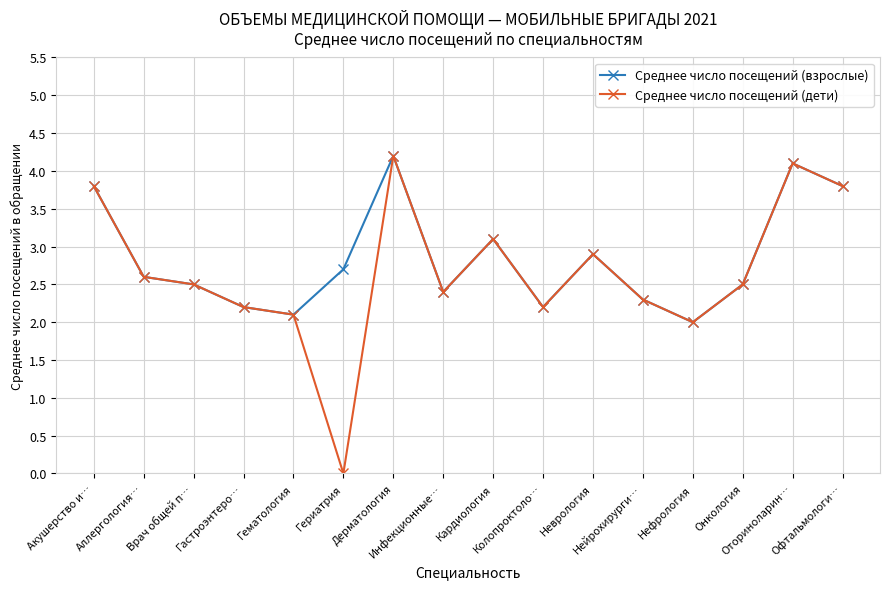

Is the value of Среднее число посещений (взрослые) at Онкология greater than the value of Среднее число посещений (дети) at Кардиология?

No